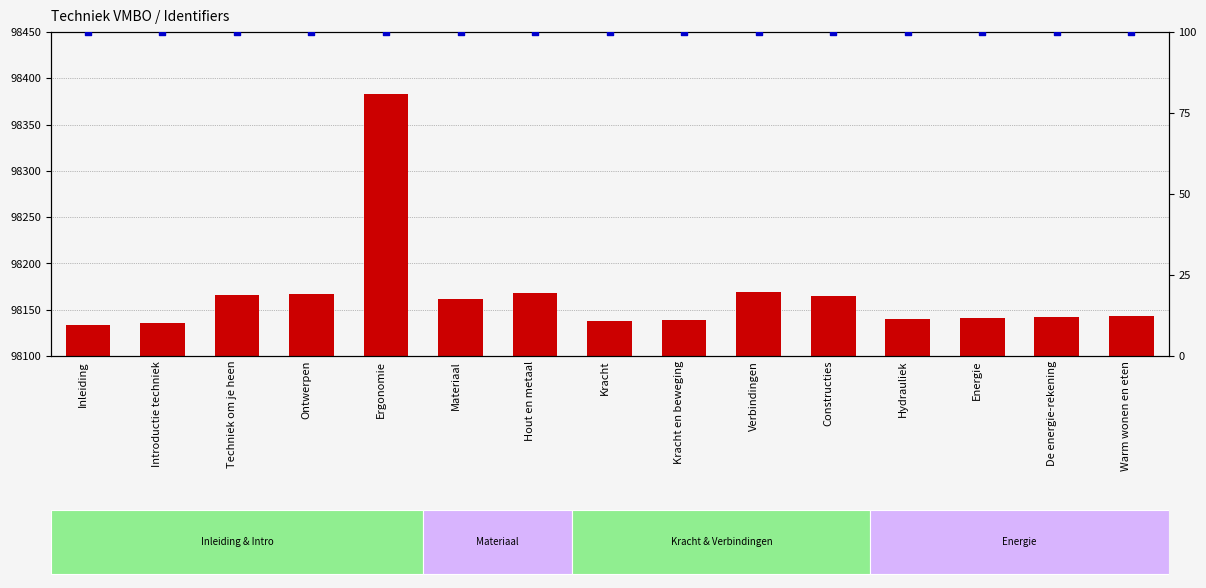

Which series has the widest spread of Y values?

Identifier